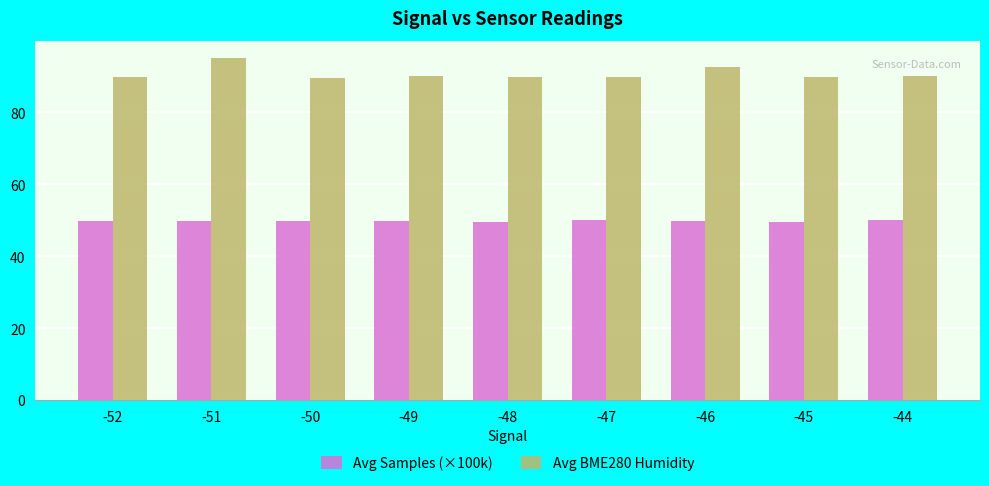

What is the spread (max minus min) of values at -49?

40.5